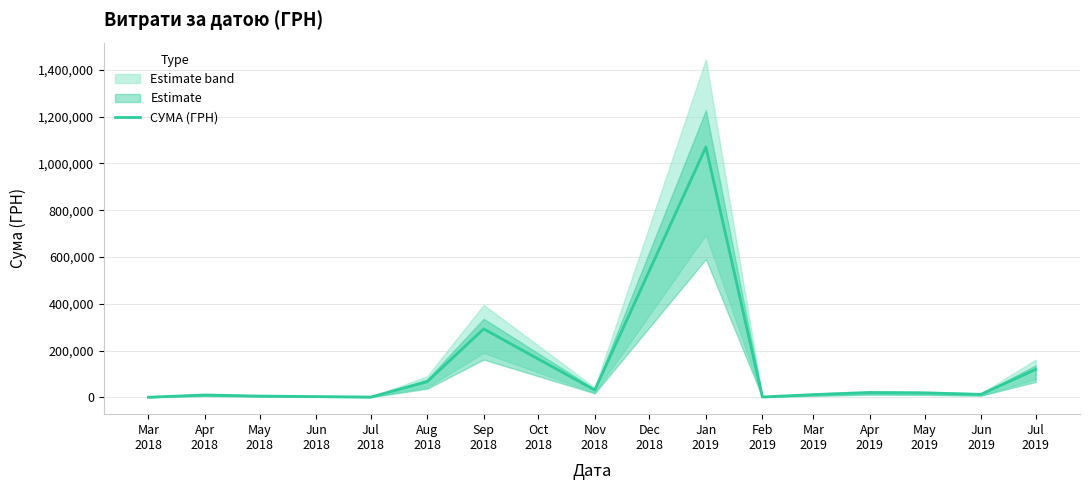

What is the maximum value shown in the chart?

1069434.0